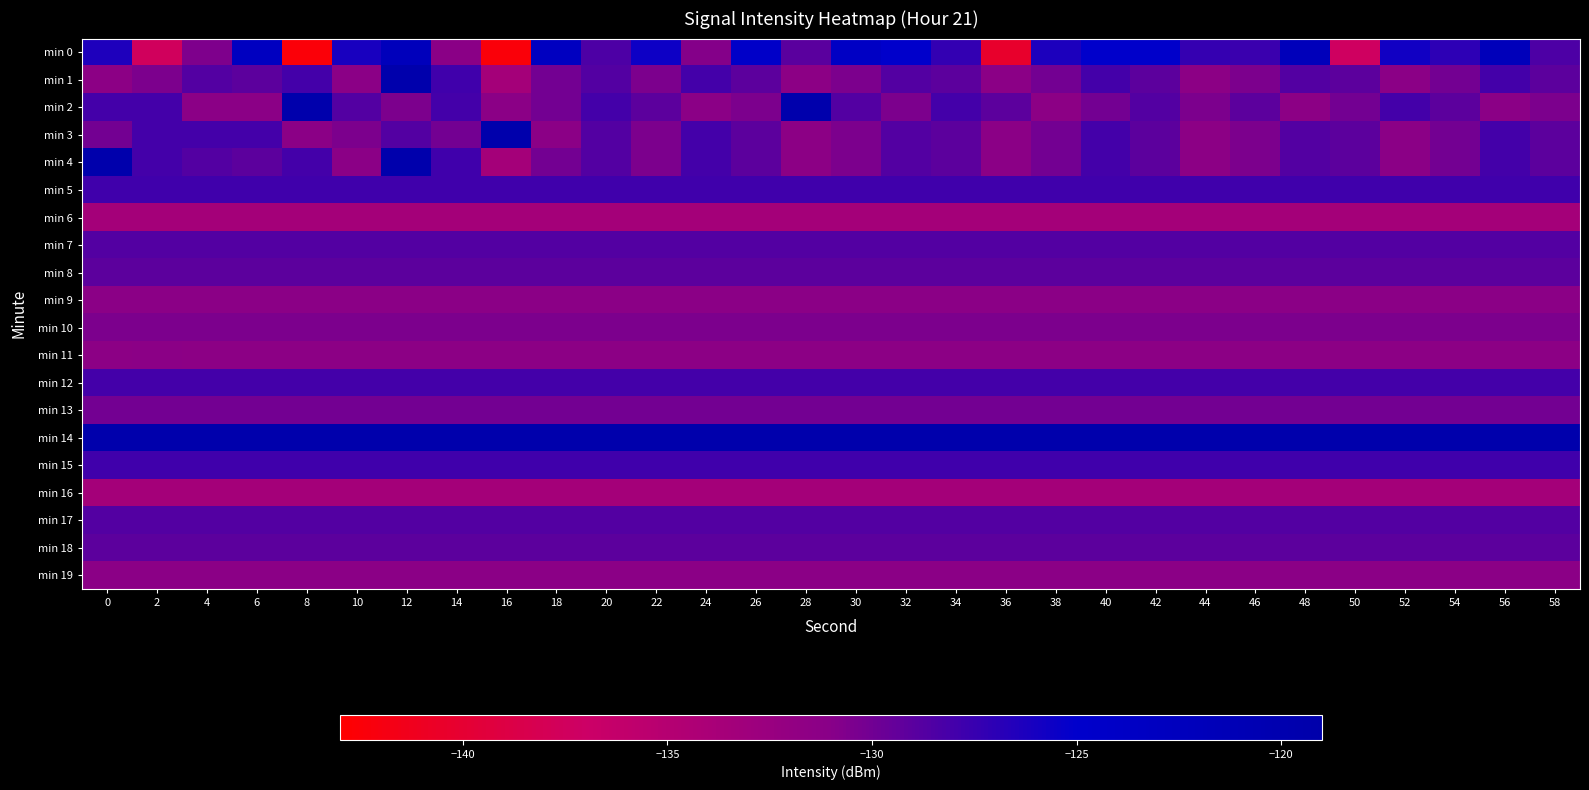

Reading left to right, what are all the values shown in this chart?

min 0: 0=-126.4	2=-137.5	4=-130.6	6=-123.0	8=-142.5	10=-126.0	12=-122.1	14=-131.2	16=-142.4	18=-123.1	20=-128.5	22=-125.6	24=-130.9	26=-124.4	28=-129.0	30=-123.7	32=-125.0	34=-127.3	36=-140.3	38=-126.3	40=-125.0	42=-124.7	44=-127.4	46=-127.6	48=-121.9	50=-137.4	52=-125.8	54=-127.0	56=-122.0	58=-128.4
min 1: 0=-131.4	2=-130.5	4=-128.7	6=-129.1	8=-128.0	10=-131.3	12=-119.4	14=-127.9	16=-133.5	18=-130.1	20=-128.7	22=-130.5	24=-128.0	26=-129.1	28=-131.4	30=-130.5	32=-128.7	34=-129.1	36=-131.3	38=-130.1	40=-128.0	42=-129.1	44=-131.4	46=-130.5	48=-128.7	50=-129.1	52=-131.3	54=-130.1	56=-128.0	58=-129.1
min 2: 0=-128.0	2=-128.0	4=-131.3	6=-131.3	8=-119.4	10=-128.7	12=-130.5	14=-128.0	16=-131.3	18=-130.1	20=-128.0	22=-129.1	24=-131.3	26=-130.5	28=-119.4	30=-128.7	32=-130.5	34=-128.0	36=-129.1	38=-131.4	40=-130.1	42=-128.7	44=-130.5	46=-129.1	48=-131.4	50=-130.1	52=-128.0	54=-129.1	56=-131.3	58=-130.5
min 3: 0=-130.1	2=-128.0	4=-128.0	6=-128.0	8=-131.3	10=-130.5	12=-128.7	14=-130.1	16=-119.4	18=-131.3	20=-128.7	22=-130.5	24=-128.0	26=-129.1	28=-131.4	30=-130.5	32=-128.7	34=-129.1	36=-131.3	38=-130.1	40=-128.0	42=-129.1	44=-131.4	46=-130.5	48=-128.7	50=-129.1	52=-131.3	54=-130.1	56=-128.0	58=-129.1
min 4: 0=-119.4	2=-128.0	4=-128.7	6=-129.1	8=-128.0	10=-131.3	12=-119.4	14=-127.9	16=-133.5	18=-130.1	20=-128.7	22=-130.5	24=-128.0	26=-129.1	28=-131.4	30=-130.5	32=-128.7	34=-129.1	36=-131.3	38=-130.1	40=-128.0	42=-129.1	44=-131.4	46=-130.5	48=-128.7	50=-129.1	52=-131.3	54=-130.1	56=-128.0	58=-129.1
min 5: 0=-127.9	2=-127.9	4=-127.9	6=-127.9	8=-127.9	10=-127.9	12=-127.9	14=-127.9	16=-127.9	18=-127.9	20=-127.9	22=-127.9	24=-127.9	26=-127.9	28=-127.9	30=-127.9	32=-127.9	34=-127.9	36=-127.9	38=-127.9	40=-127.9	42=-127.9	44=-127.9	46=-127.9	48=-127.9	50=-127.9	52=-127.9	54=-127.9	56=-127.9	58=-127.9
min 6: 0=-133.5	2=-133.5	4=-133.5	6=-133.5	8=-133.5	10=-133.5	12=-133.5	14=-133.5	16=-133.5	18=-133.5	20=-133.5	22=-133.5	24=-133.5	26=-133.5	28=-133.5	30=-133.5	32=-133.5	34=-133.5	36=-133.5	38=-133.5	40=-133.5	42=-133.5	44=-133.5	46=-133.5	48=-133.5	50=-133.5	52=-133.5	54=-133.5	56=-133.5	58=-133.5
min 7: 0=-128.7	2=-128.7	4=-128.7	6=-128.7	8=-128.7	10=-128.7	12=-128.7	14=-128.7	16=-128.7	18=-128.7	20=-128.7	22=-128.7	24=-128.7	26=-128.7	28=-128.7	30=-128.7	32=-128.7	34=-128.7	36=-128.7	38=-128.7	40=-128.7	42=-128.7	44=-128.7	46=-128.7	48=-128.7	50=-128.7	52=-128.7	54=-128.7	56=-128.7	58=-128.7
min 8: 0=-129.1	2=-129.1	4=-129.1	6=-129.1	8=-129.1	10=-129.1	12=-129.1	14=-129.1	16=-129.1	18=-129.1	20=-129.1	22=-129.1	24=-129.1	26=-129.1	28=-129.1	30=-129.1	32=-129.1	34=-129.1	36=-129.1	38=-129.1	40=-129.1	42=-129.1	44=-129.1	46=-129.1	48=-129.1	50=-129.1	52=-129.1	54=-129.1	56=-129.1	58=-129.1
min 9: 0=-131.3	2=-131.3	4=-131.3	6=-131.3	8=-131.3	10=-131.3	12=-131.3	14=-131.3	16=-131.3	18=-131.3	20=-131.3	22=-131.3	24=-131.3	26=-131.3	28=-131.3	30=-131.3	32=-131.3	34=-131.3	36=-131.3	38=-131.3	40=-131.3	42=-131.3	44=-131.3	46=-131.3	48=-131.3	50=-131.3	52=-131.3	54=-131.3	56=-131.3	58=-131.3
min 10: 0=-130.5	2=-130.5	4=-130.5	6=-130.5	8=-130.5	10=-130.5	12=-130.5	14=-130.5	16=-130.5	18=-130.5	20=-130.5	22=-130.5	24=-130.5	26=-130.5	28=-130.5	30=-130.5	32=-130.5	34=-130.5	36=-130.5	38=-130.5	40=-130.5	42=-130.5	44=-130.5	46=-130.5	48=-130.5	50=-130.5	52=-130.5	54=-130.5	56=-130.5	58=-130.5
min 11: 0=-131.4	2=-131.3	4=-131.4	6=-131.4	8=-131.4	10=-131.4	12=-131.4	14=-131.4	16=-131.4	18=-131.4	20=-131.4	22=-131.4	24=-131.4	26=-131.4	28=-131.4	30=-131.4	32=-131.4	34=-131.4	36=-131.4	38=-131.4	40=-131.4	42=-131.4	44=-131.4	46=-131.4	48=-131.4	50=-131.4	52=-131.4	54=-131.4	56=-131.4	58=-131.4
min 12: 0=-128.0	2=-128.0	4=-128.0	6=-128.0	8=-128.0	10=-128.0	12=-128.0	14=-128.0	16=-128.0	18=-128.0	20=-128.0	22=-128.0	24=-128.0	26=-128.0	28=-128.0	30=-128.0	32=-128.0	34=-128.0	36=-128.0	38=-128.0	40=-128.0	42=-128.0	44=-128.0	46=-128.0	48=-128.0	50=-128.0	52=-128.0	54=-128.0	56=-128.0	58=-128.0
min 13: 0=-130.1	2=-130.1	4=-130.1	6=-130.1	8=-130.1	10=-130.1	12=-130.1	14=-130.1	16=-130.1	18=-130.1	20=-130.1	22=-130.1	24=-130.1	26=-130.1	28=-130.1	30=-130.1	32=-130.1	34=-130.1	36=-130.1	38=-130.1	40=-130.1	42=-130.1	44=-130.1	46=-130.1	48=-130.1	50=-130.1	52=-130.1	54=-130.1	56=-130.1	58=-130.1
min 14: 0=-119.4	2=-119.4	4=-119.4	6=-119.4	8=-119.4	10=-119.4	12=-119.4	14=-119.4	16=-119.4	18=-119.4	20=-119.4	22=-119.4	24=-119.4	26=-119.4	28=-119.4	30=-119.4	32=-119.4	34=-119.4	36=-119.4	38=-119.4	40=-119.4	42=-119.4	44=-119.4	46=-119.4	48=-119.4	50=-119.4	52=-119.4	54=-119.4	56=-119.4	58=-119.4
min 15: 0=-127.9	2=-127.9	4=-127.9	6=-127.9	8=-127.9	10=-127.9	12=-127.9	14=-127.9	16=-127.9	18=-127.9	20=-127.9	22=-127.9	24=-127.9	26=-127.9	28=-127.9	30=-127.9	32=-127.9	34=-127.9	36=-127.9	38=-127.9	40=-127.9	42=-127.9	44=-127.9	46=-127.9	48=-127.9	50=-127.9	52=-127.9	54=-127.9	56=-127.9	58=-127.9
min 16: 0=-133.5	2=-133.5	4=-133.5	6=-133.5	8=-133.5	10=-133.5	12=-133.5	14=-133.5	16=-133.5	18=-133.5	20=-133.5	22=-133.5	24=-133.5	26=-133.5	28=-133.5	30=-133.5	32=-133.5	34=-133.5	36=-133.5	38=-133.5	40=-133.5	42=-133.5	44=-133.5	46=-133.5	48=-133.5	50=-133.5	52=-133.5	54=-133.5	56=-133.5	58=-133.5
min 17: 0=-128.7	2=-128.7	4=-128.7	6=-128.7	8=-128.7	10=-128.7	12=-128.7	14=-128.7	16=-128.7	18=-128.7	20=-128.7	22=-128.7	24=-128.7	26=-128.7	28=-128.7	30=-128.7	32=-128.7	34=-128.7	36=-128.7	38=-128.7	40=-128.7	42=-128.7	44=-128.7	46=-128.7	48=-128.7	50=-128.7	52=-128.7	54=-128.7	56=-128.7	58=-128.7
min 18: 0=-129.1	2=-129.1	4=-129.1	6=-129.1	8=-129.1	10=-129.1	12=-129.1	14=-129.1	16=-129.1	18=-129.1	20=-129.1	22=-129.1	24=-129.1	26=-129.1	28=-129.1	30=-129.1	32=-129.1	34=-129.1	36=-129.1	38=-129.1	40=-129.1	42=-129.1	44=-129.1	46=-129.1	48=-129.1	50=-129.1	52=-129.1	54=-129.1	56=-129.1	58=-129.1
min 19: 0=-131.3	2=-131.3	4=-131.3	6=-131.3	8=-131.3	10=-131.3	12=-131.3	14=-131.3	16=-131.3	18=-131.3	20=-131.3	22=-131.3	24=-131.3	26=-131.3	28=-131.3	30=-131.3	32=-131.3	34=-131.3	36=-131.3	38=-131.3	40=-131.3	42=-131.3	44=-131.3	46=-131.3	48=-131.3	50=-131.3	52=-131.3	54=-131.3	56=-131.3	58=-131.3